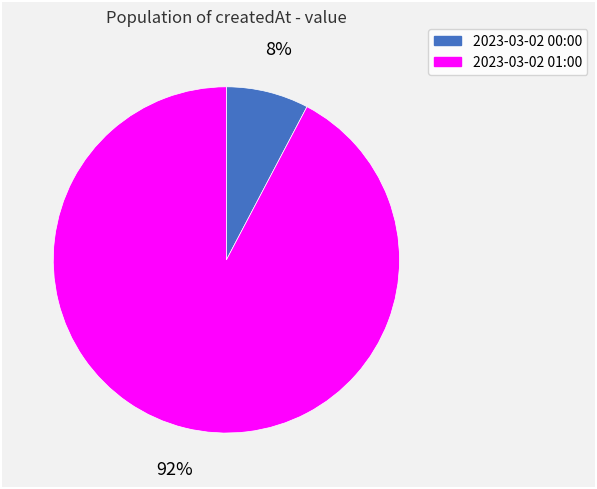

Rank the categories by value from lowest to highest.

2023-03-02 00:00, 2023-03-02 01:00